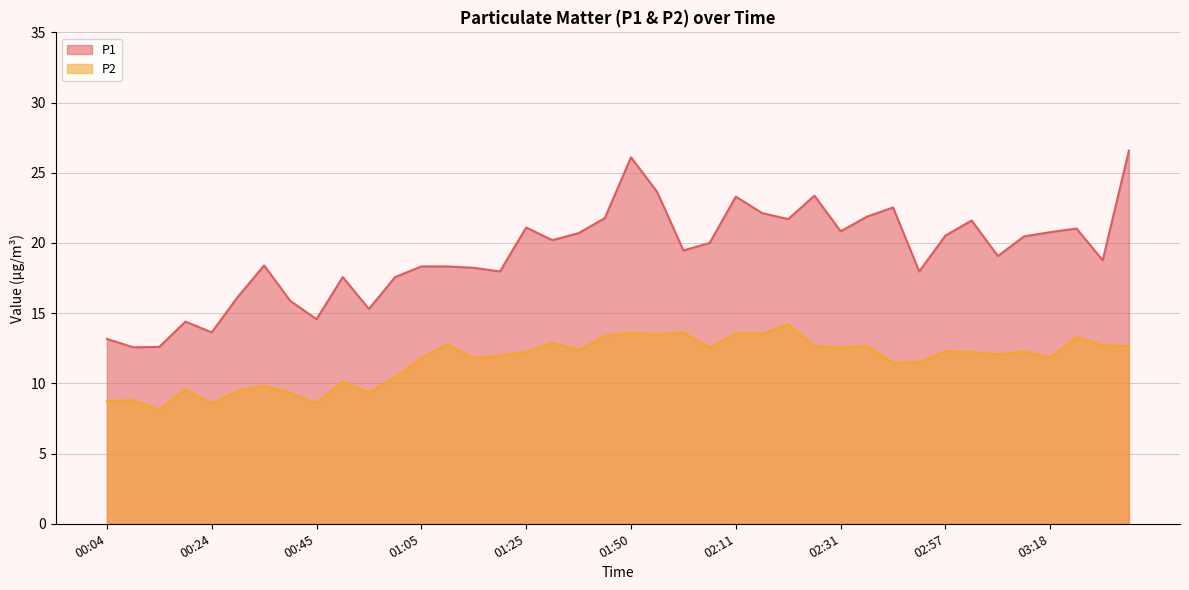

What position from the right is 01:20?

25